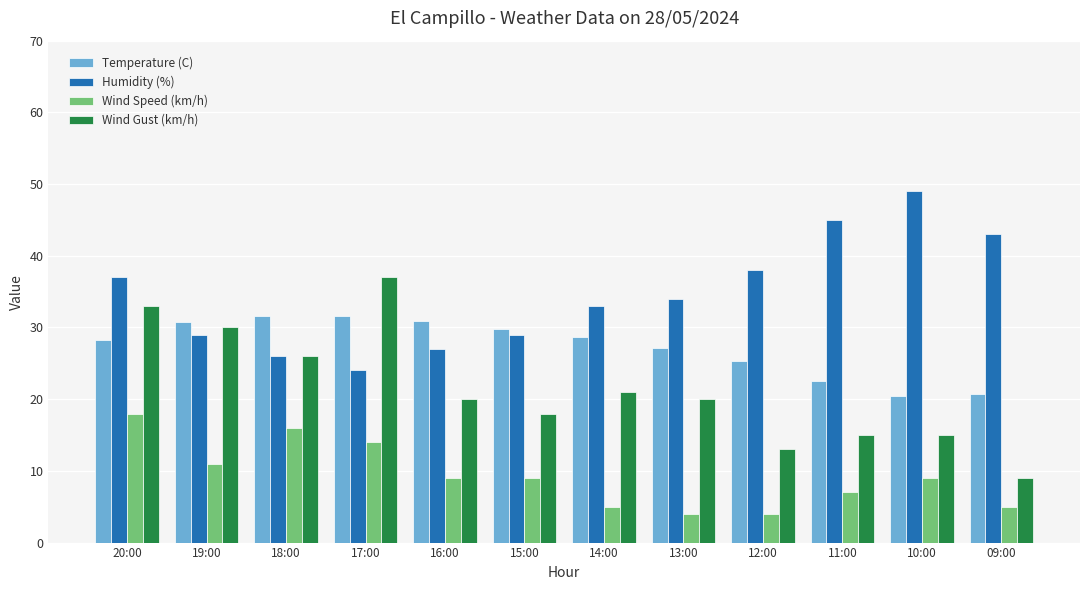

Rank the series by their maximum value, from highest to lowest.

Humidity (%), Wind Gust (km/h), Temperature (C), Wind Speed (km/h)